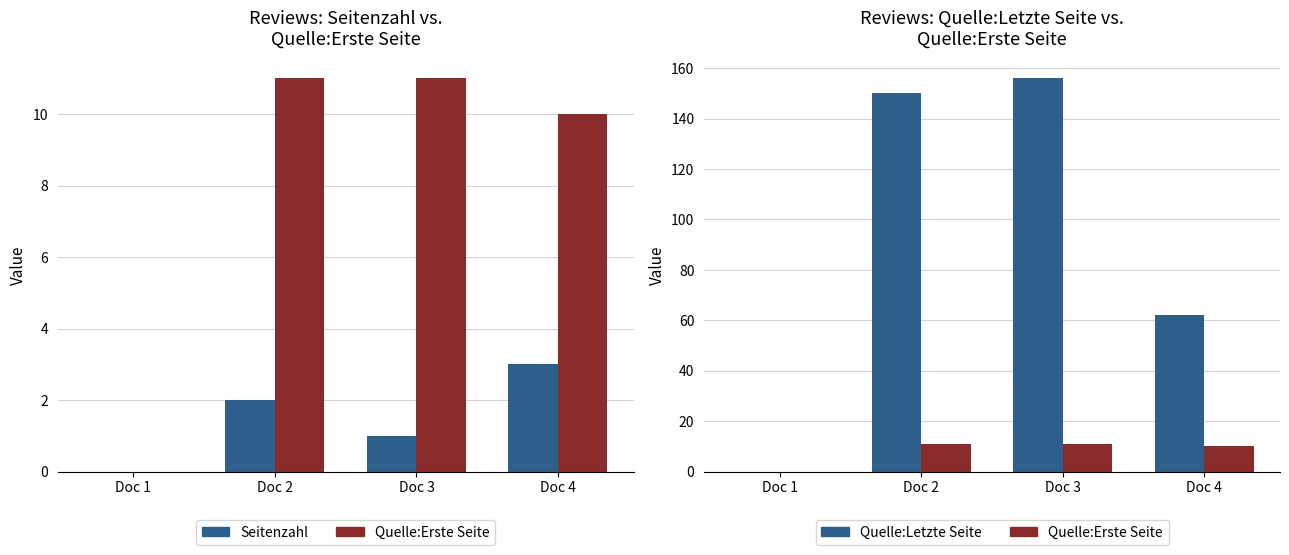

How many bars are there in total?

12